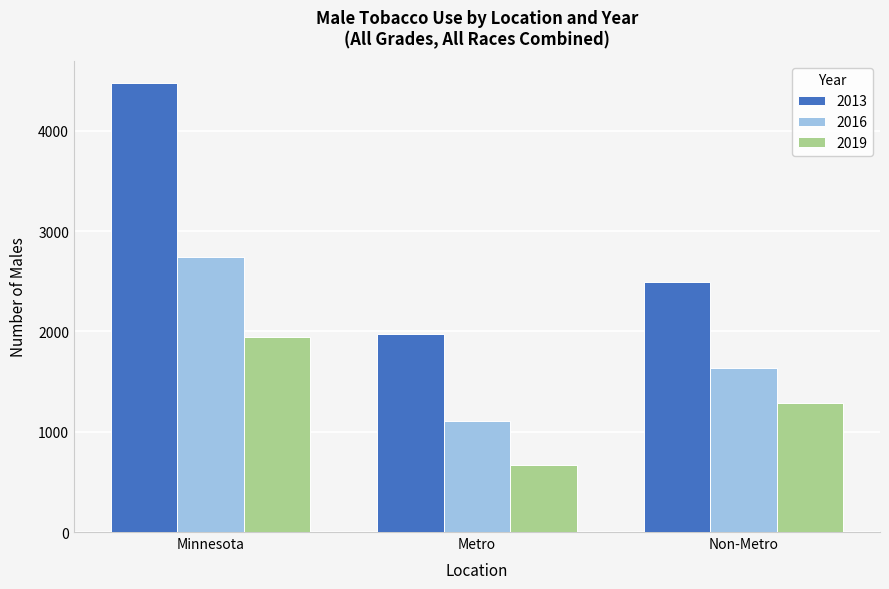

How many groups of bars are there?

3